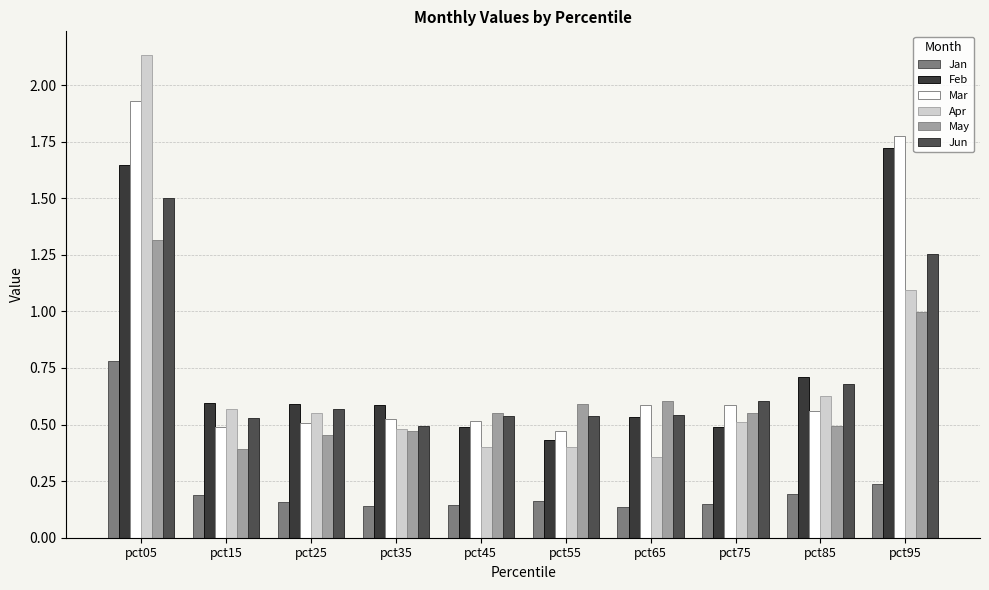

Where is Jan nearest to the value 0?

pct65